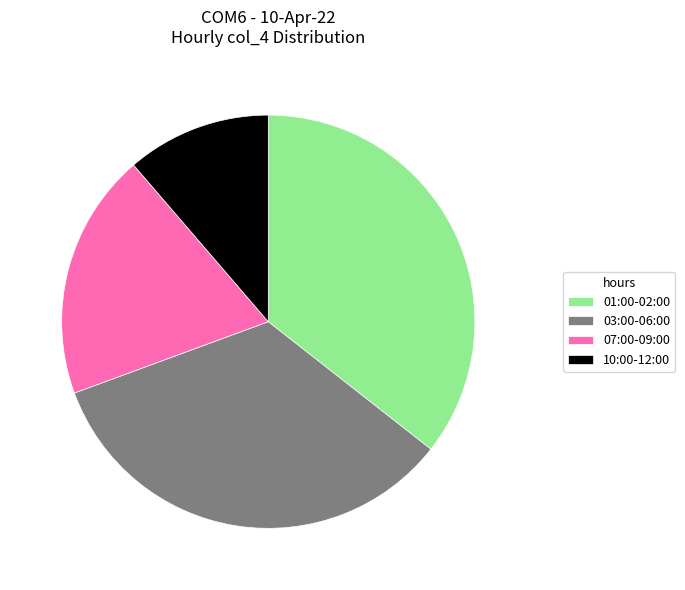

Which slice is the largest?

01:00-02:00